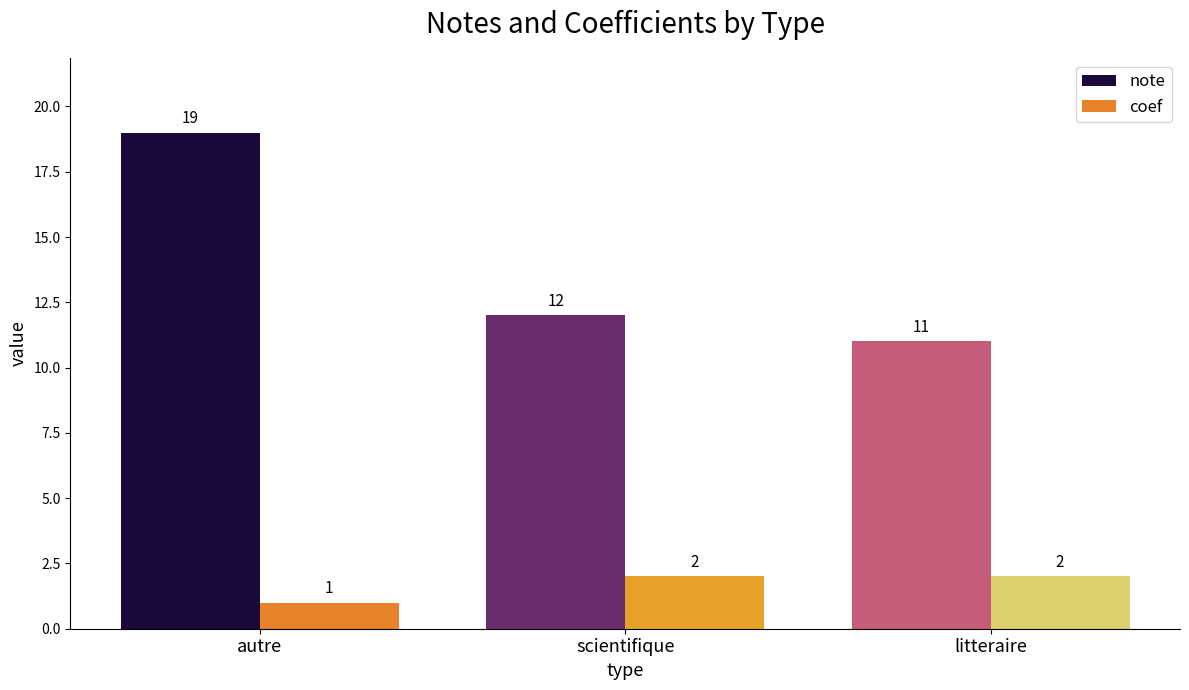

List the series in order of their peak value, lowest first.

coef, note